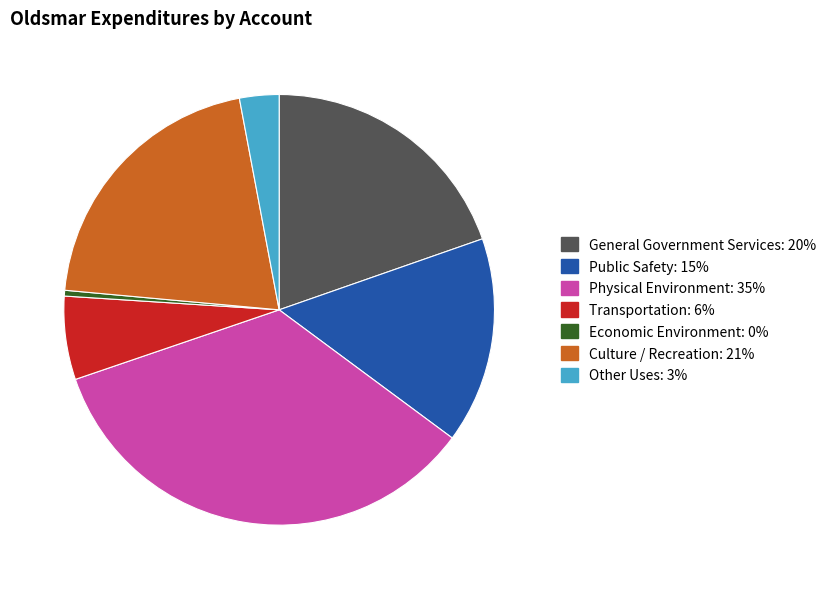

Which category has the biggest portion of the pie?

Physical Environment